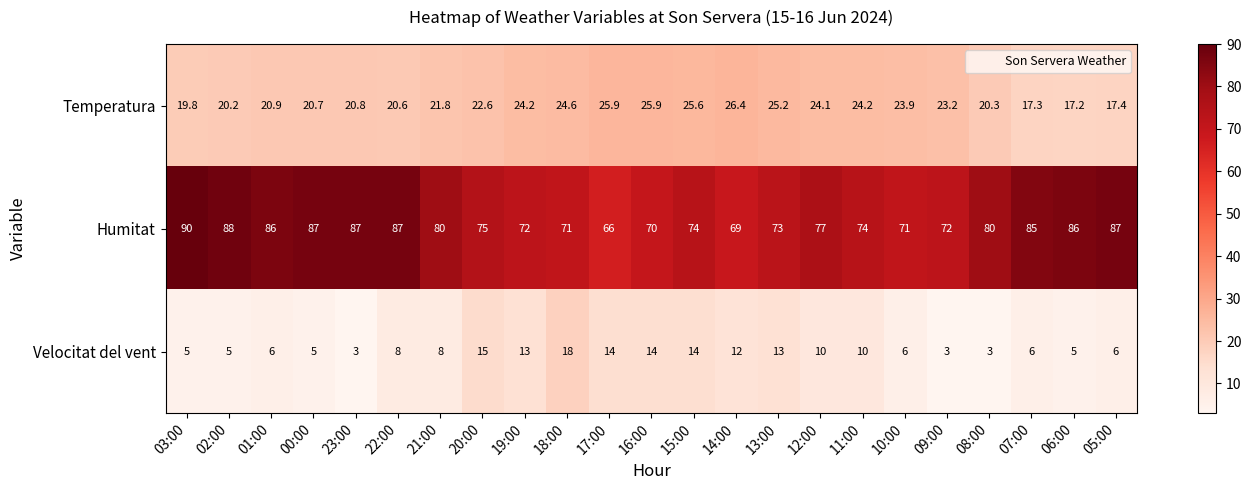

What is the approximate value of Temperatura at 20:00?

22.6